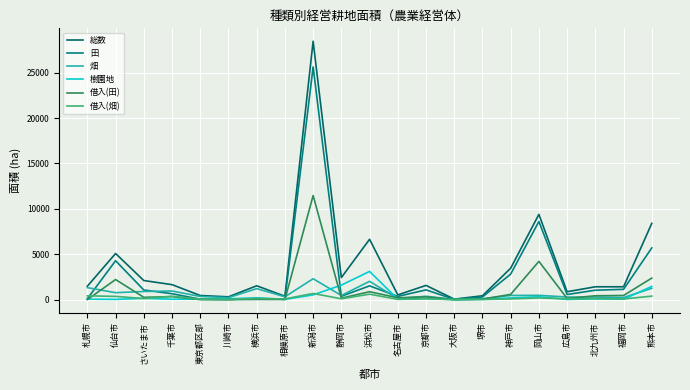

What is the spread (max minus min) of values at 京都市?

1478